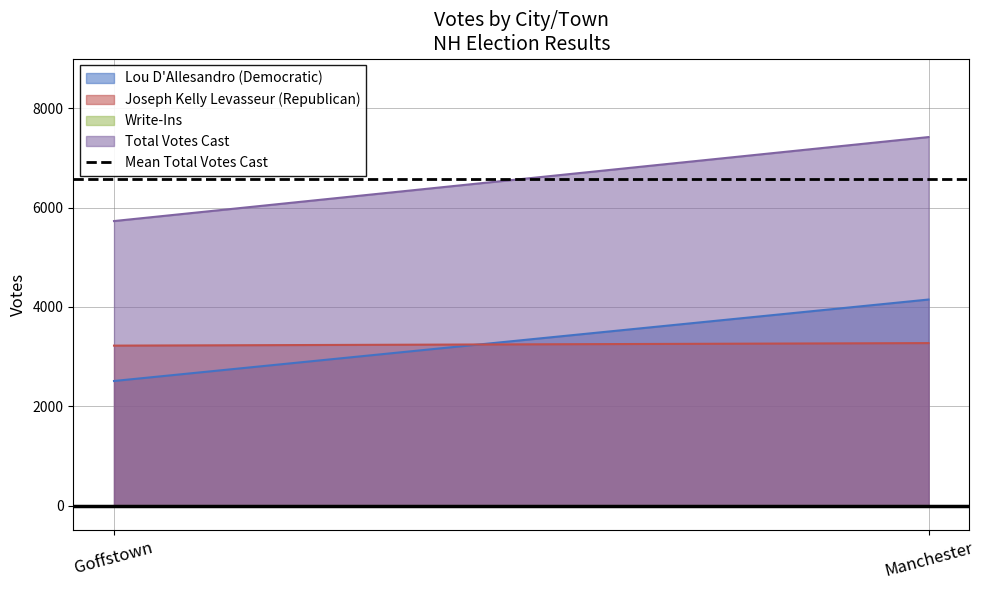

Reading left to right, transcribe all the data shown in this chart.

Lou D'Allesandro (Democratic): Goffstown=2508	Manchester=4148
Joseph Kelly Levasseur (Republican): Goffstown=3220	Manchester=3271
Write-Ins: Goffstown=0	Manchester=0
Total Votes Cast: Goffstown=5728	Manchester=7419